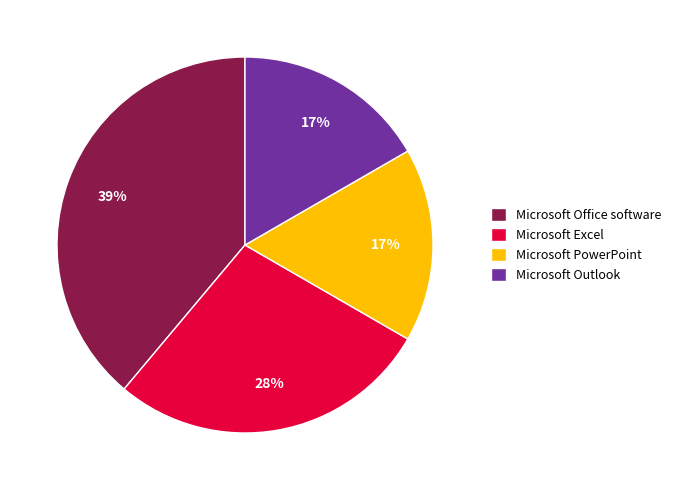

What is the ratio of the value at Microsoft Office software to the value at Microsoft Outlook?

2.3